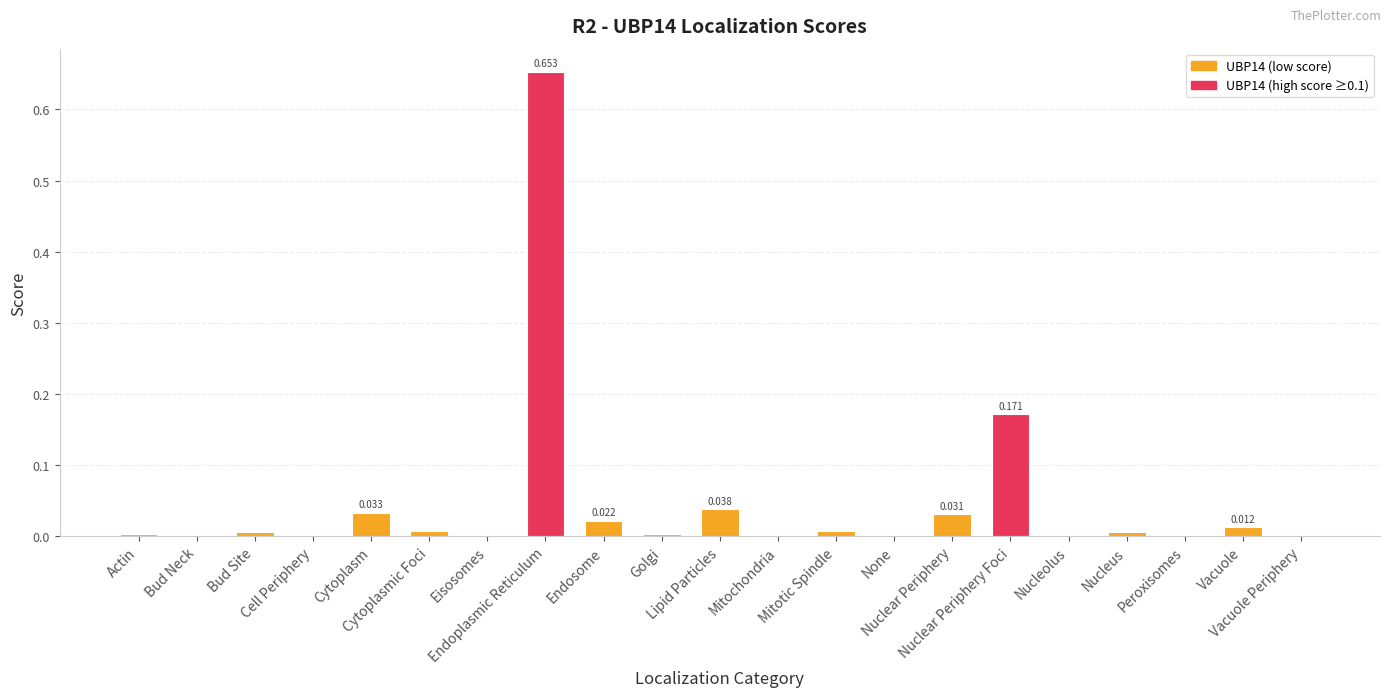

Are the bars grouped side by side (vs. stacked)?

No